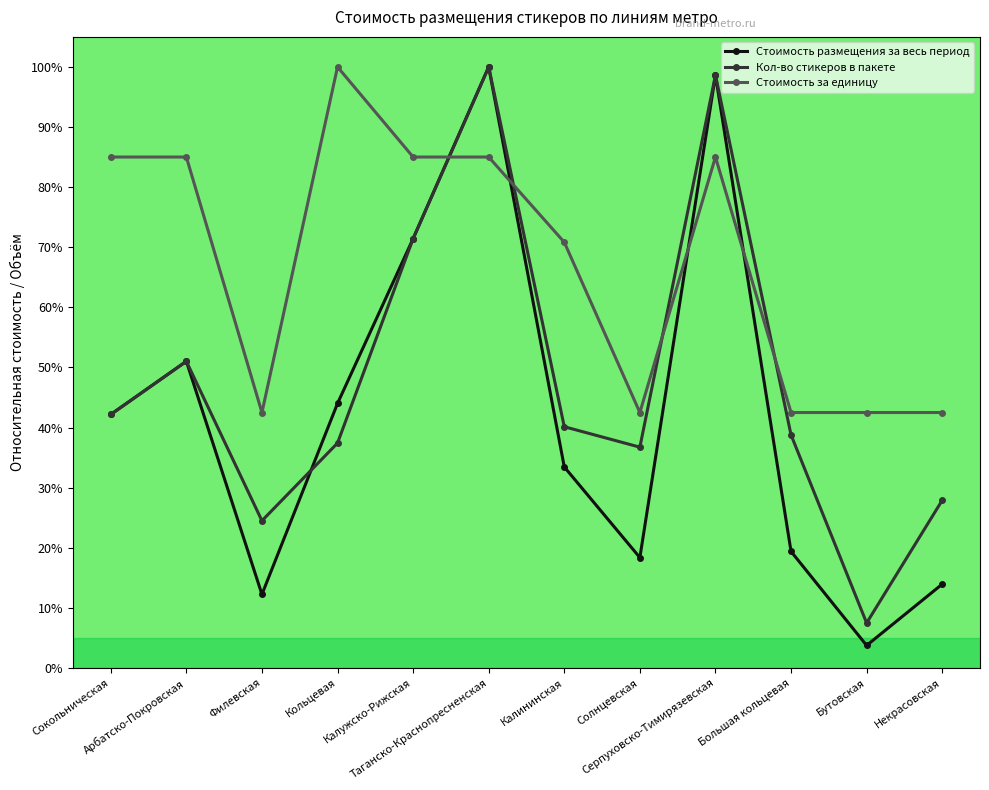

Does the chart display data point markers on the line(s)?

Yes